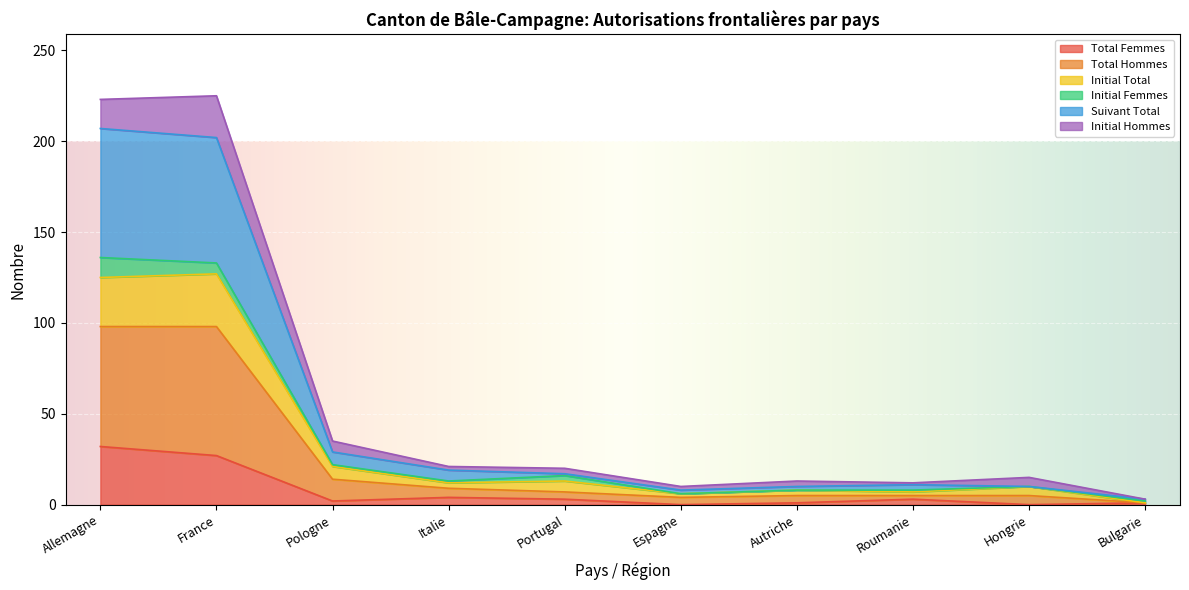

How many categories are shown in the chart?

15